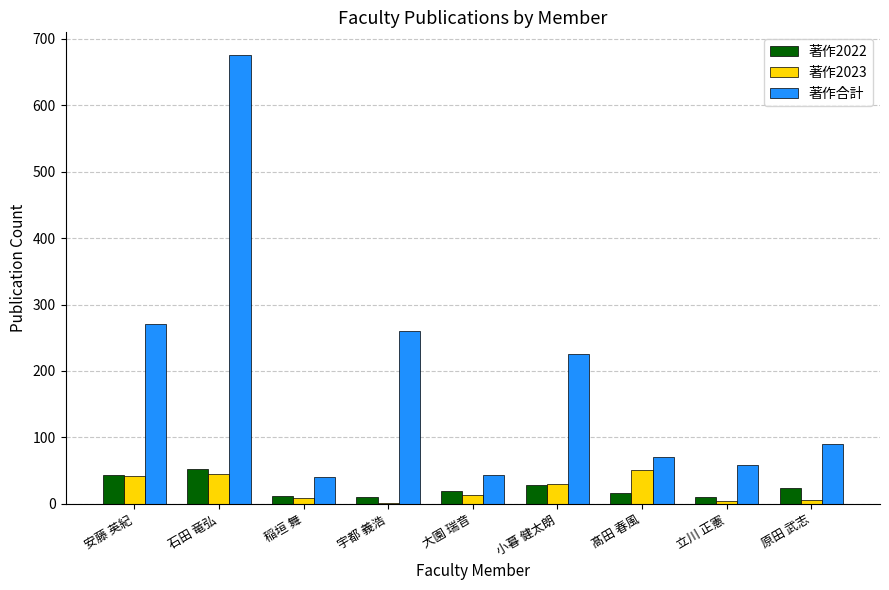

What is the highest value of the 著作合計 series?

676